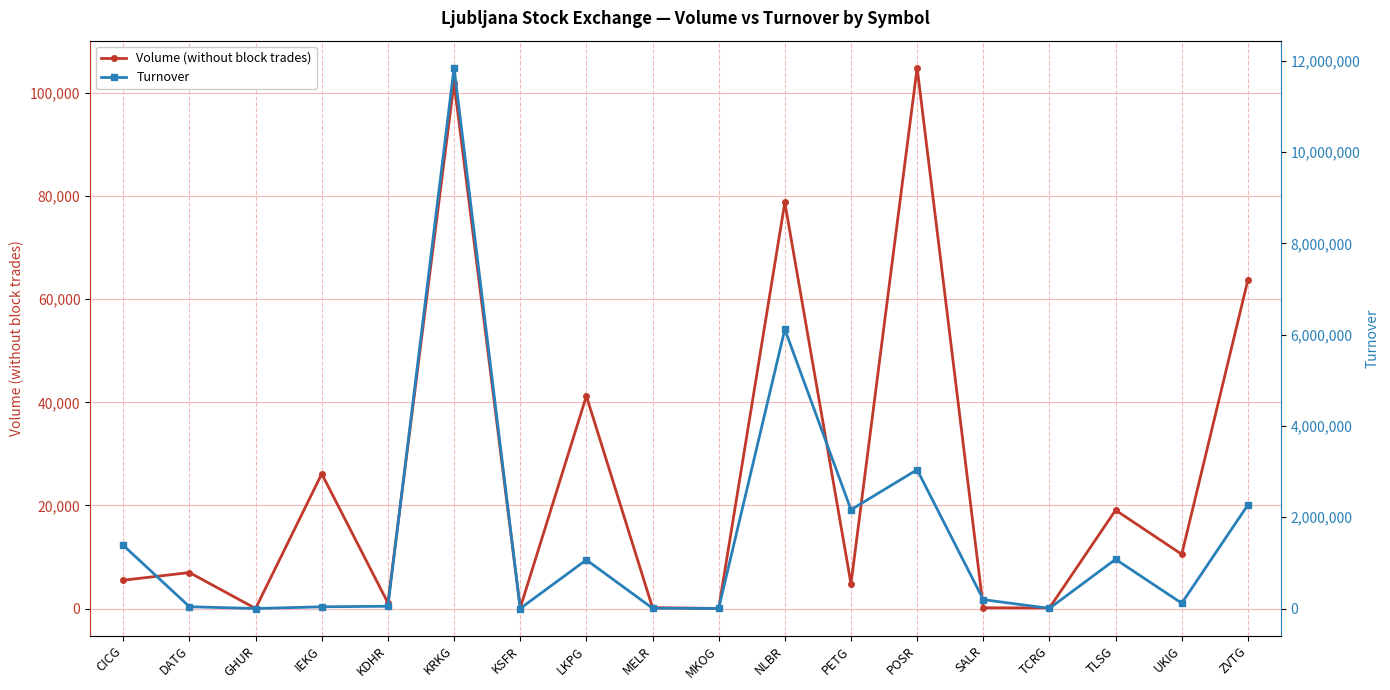

At which label is Volume (without block trades) closest to 52459?

LKPG